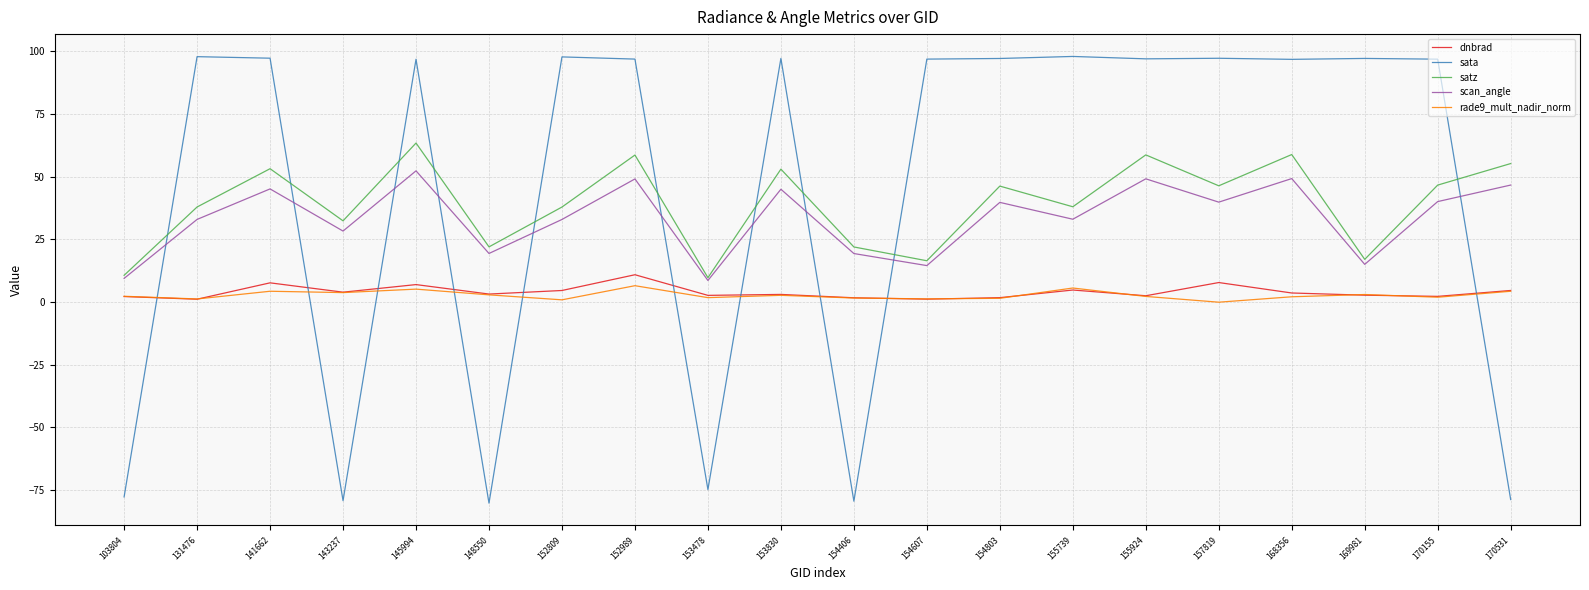

True or false: rade9_mult_nadir_norm and satz intersect in this chart.

False